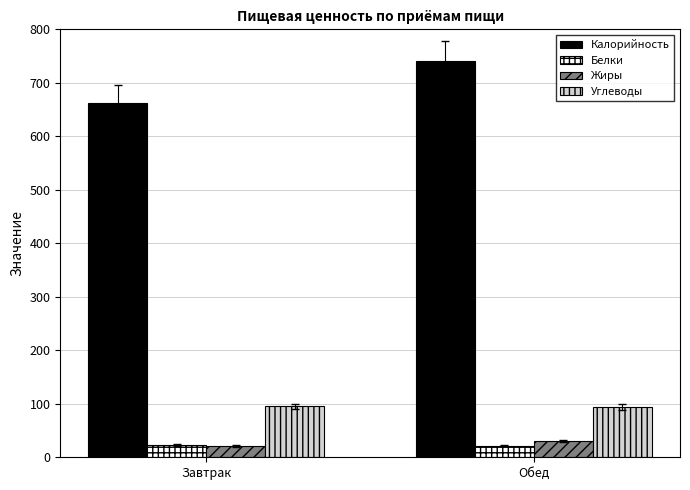

List the labels in order of Калорийность value, largest first.

Обед, Завтрак